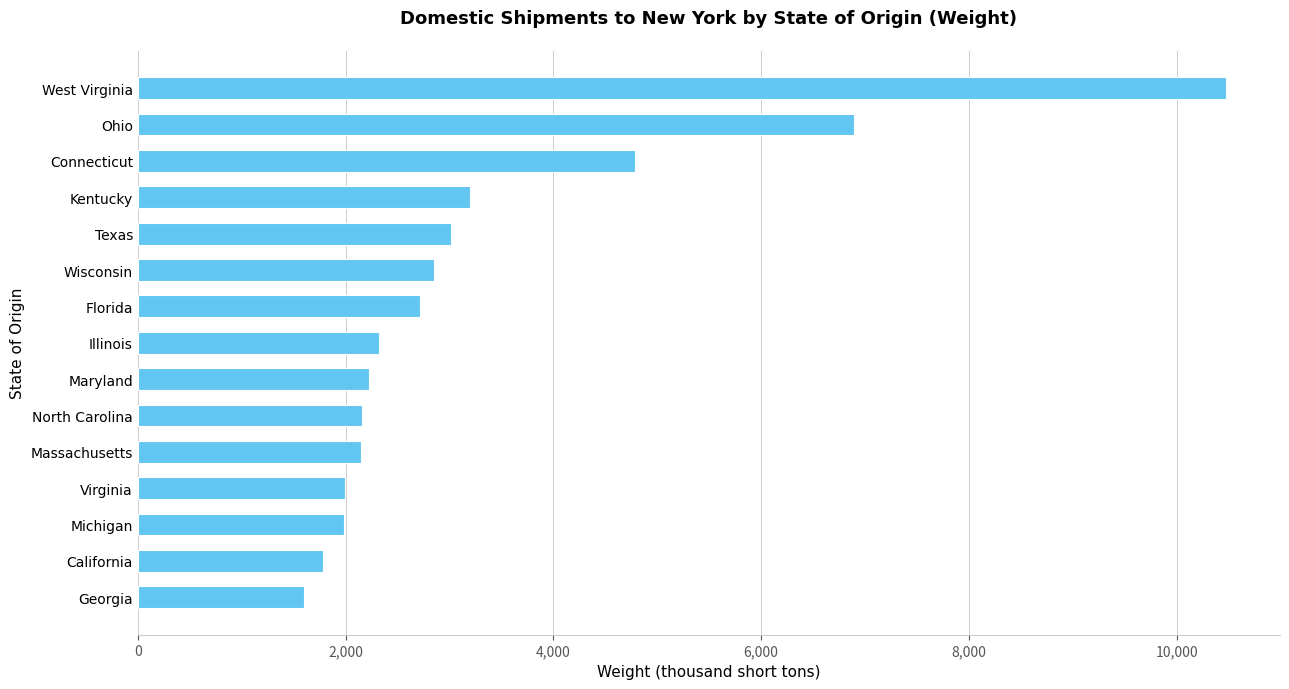

What is the maximum value shown in the chart?

10471